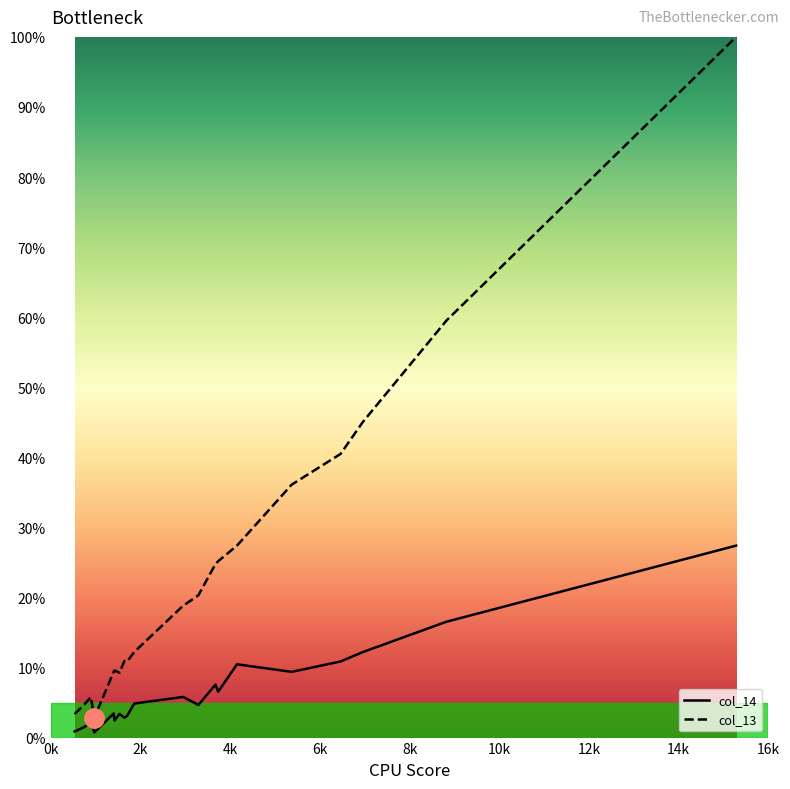

Which series has the largest total across all categories?

col_13